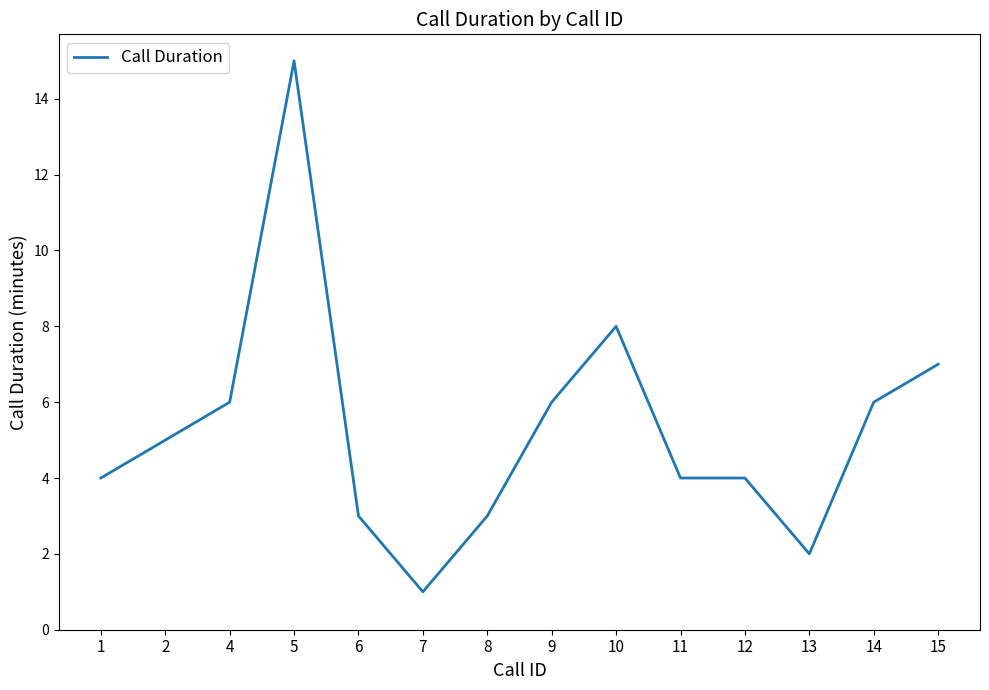

What is the change in value from 14 to 15?

+1